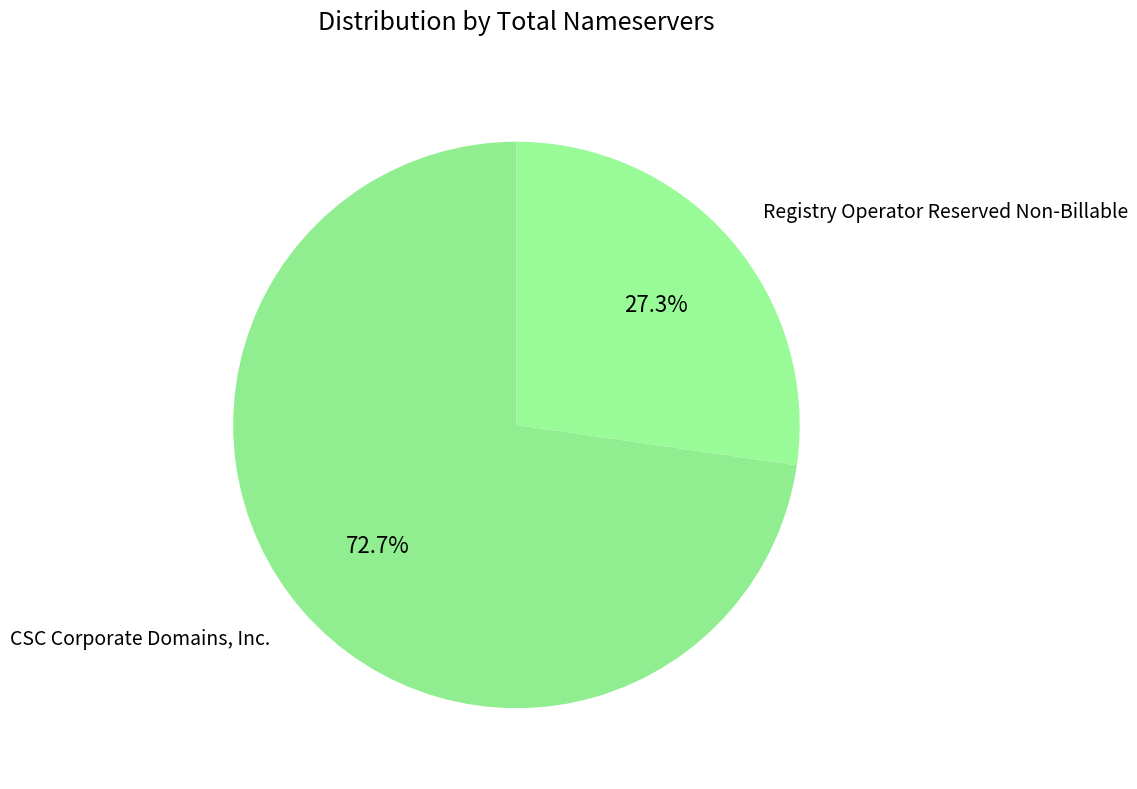

How many slices are in this pie chart?

2